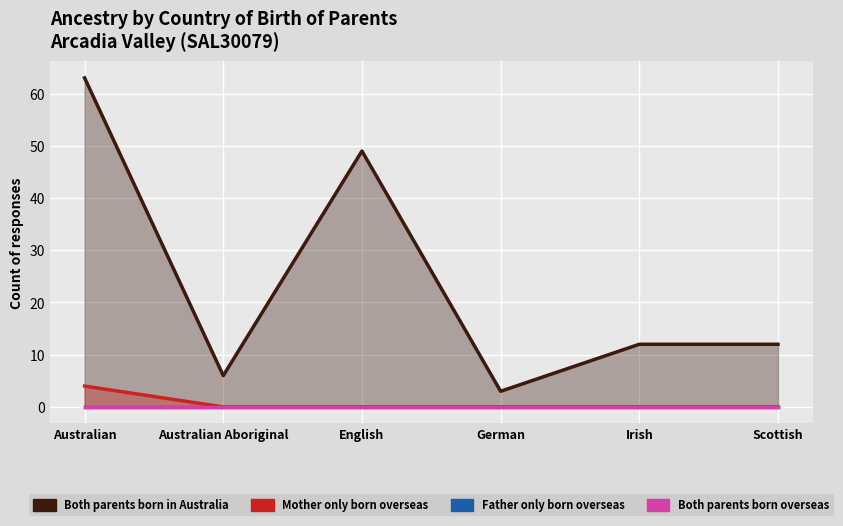

How many lines are shown in the chart?

4